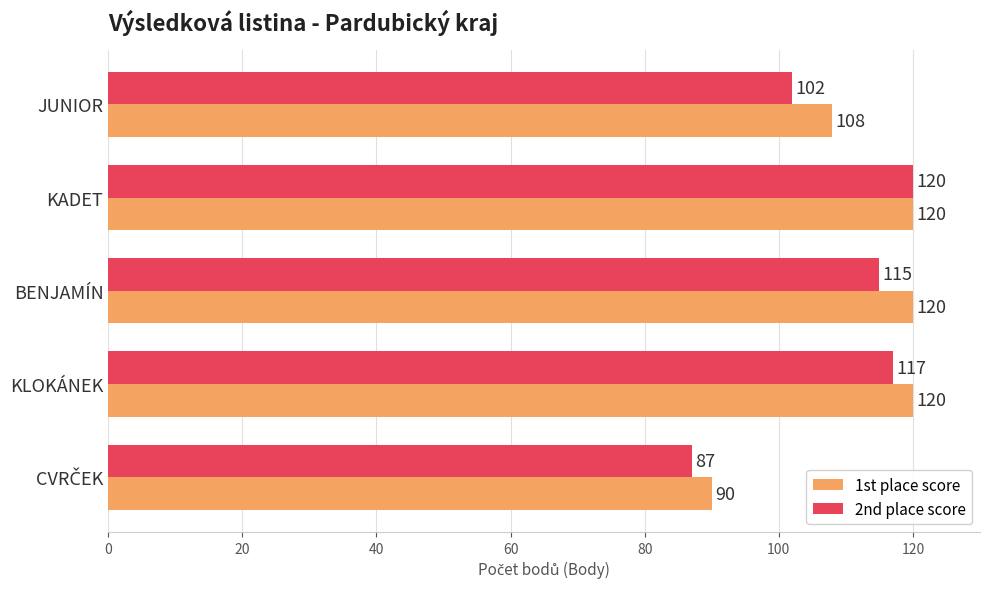

What is the difference between the maximum and second lowest values in the 1st place score series?

12